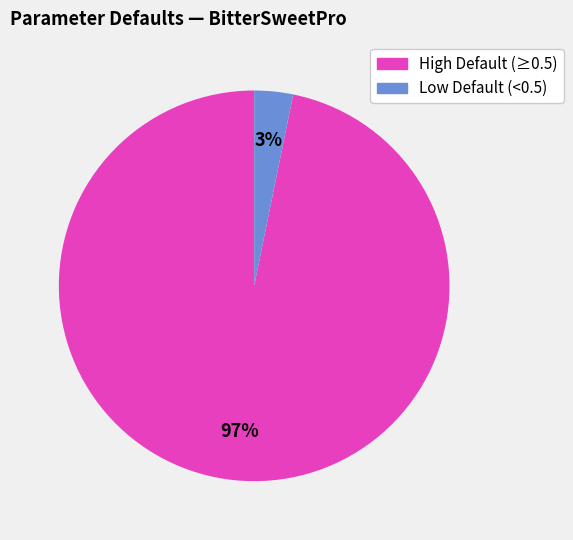

Is there a majority slice in this chart?

Yes